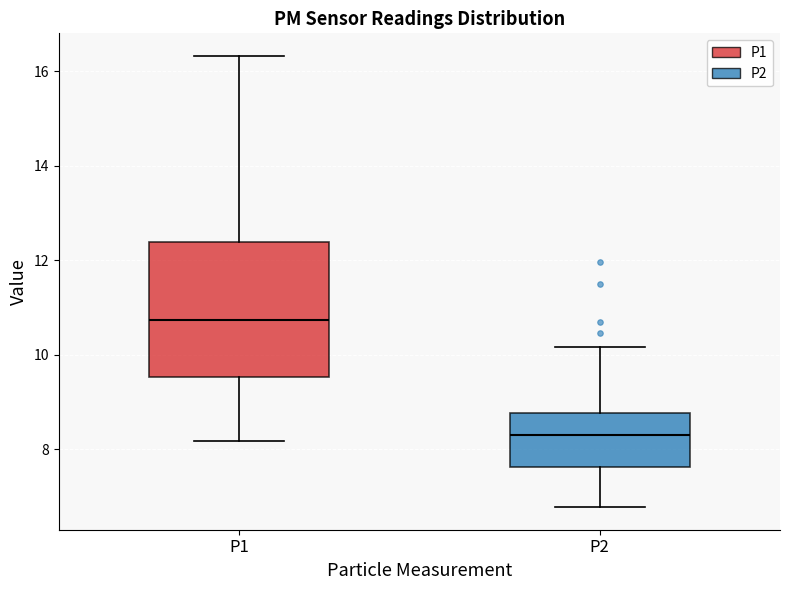

Reading left to right, read every box against the y-axis: the position of its median line, the range the box covers, and the ends of its whiskers. The values are not printed on the chart, so give them approximately, as read against the axis.

P1: median 10.8, box 9.6 to 12.4, whiskers 8.2 to 16.4
P2: median 8.4, box 7.6 to 8.8, whiskers 6.8 to 10.2